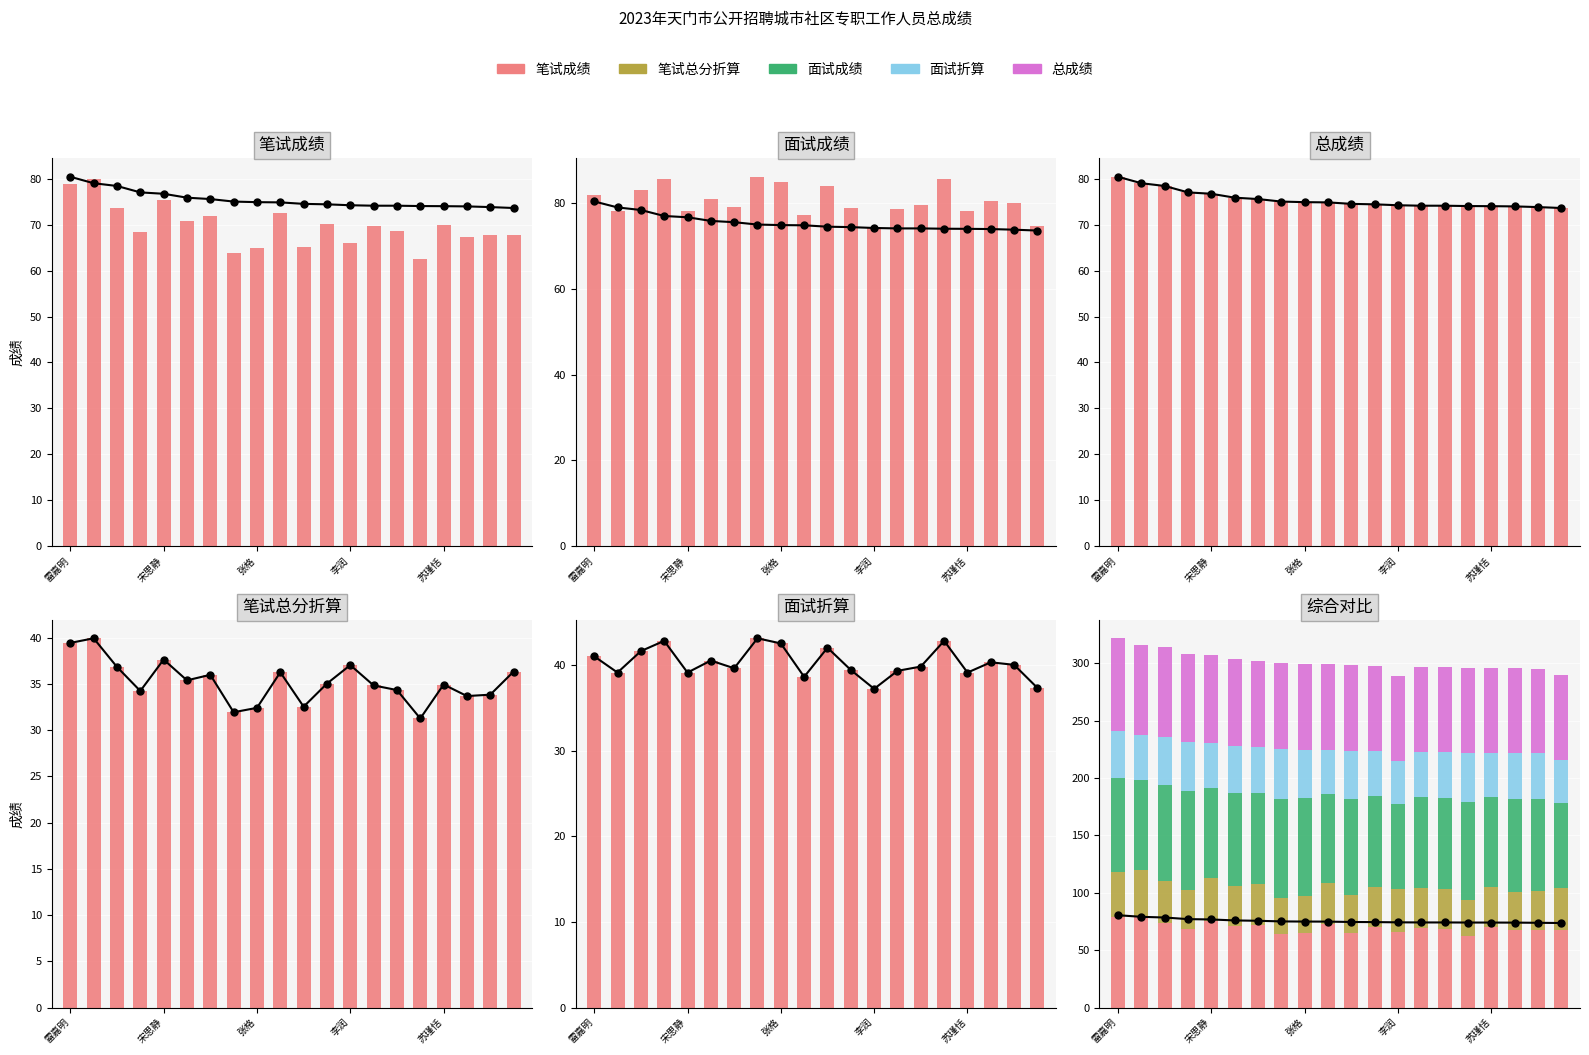

How many bars are there in total?

100